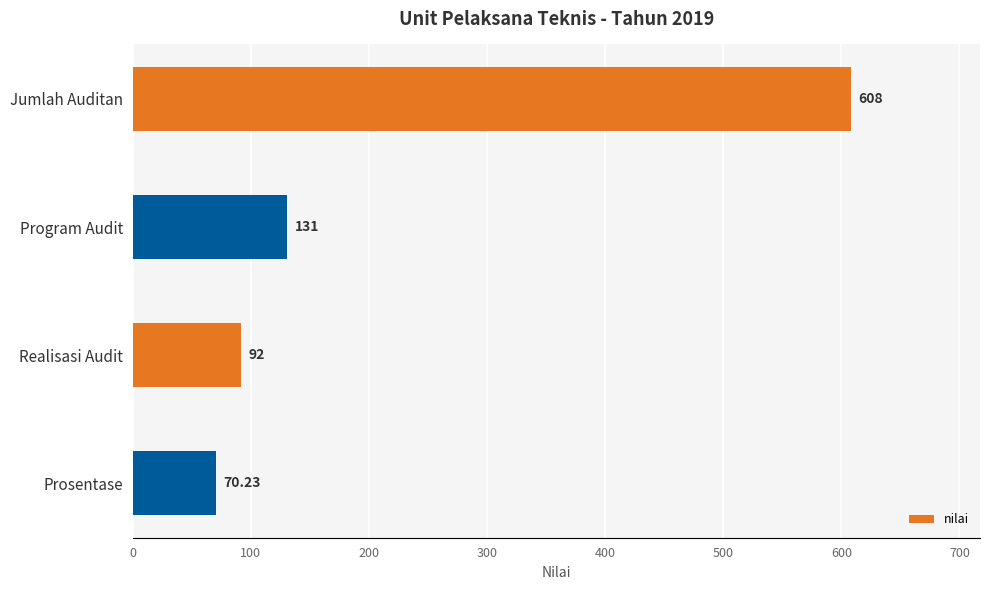

What is the average value?

225.3